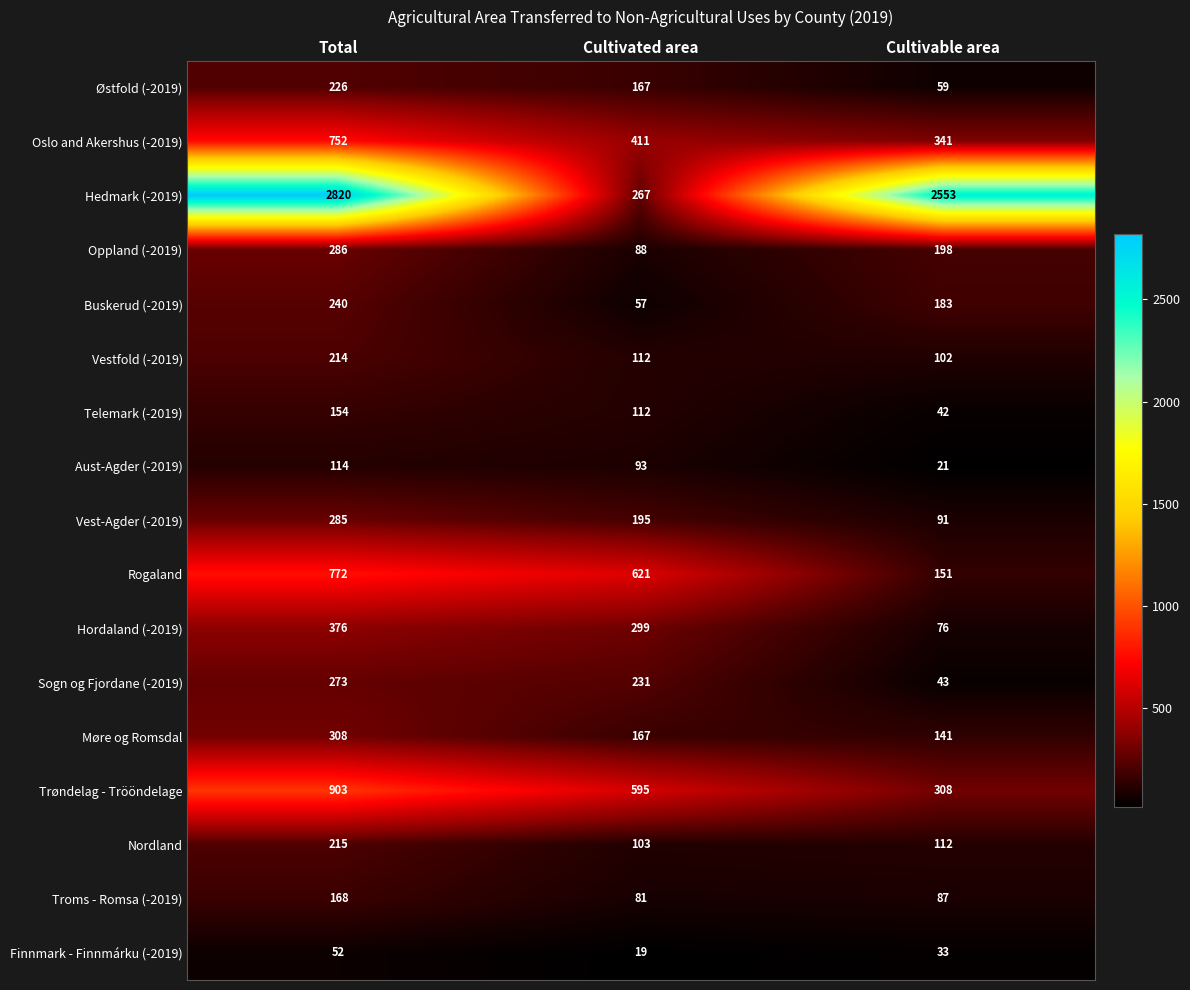

At how many categories does at least one series exceed 279?

3